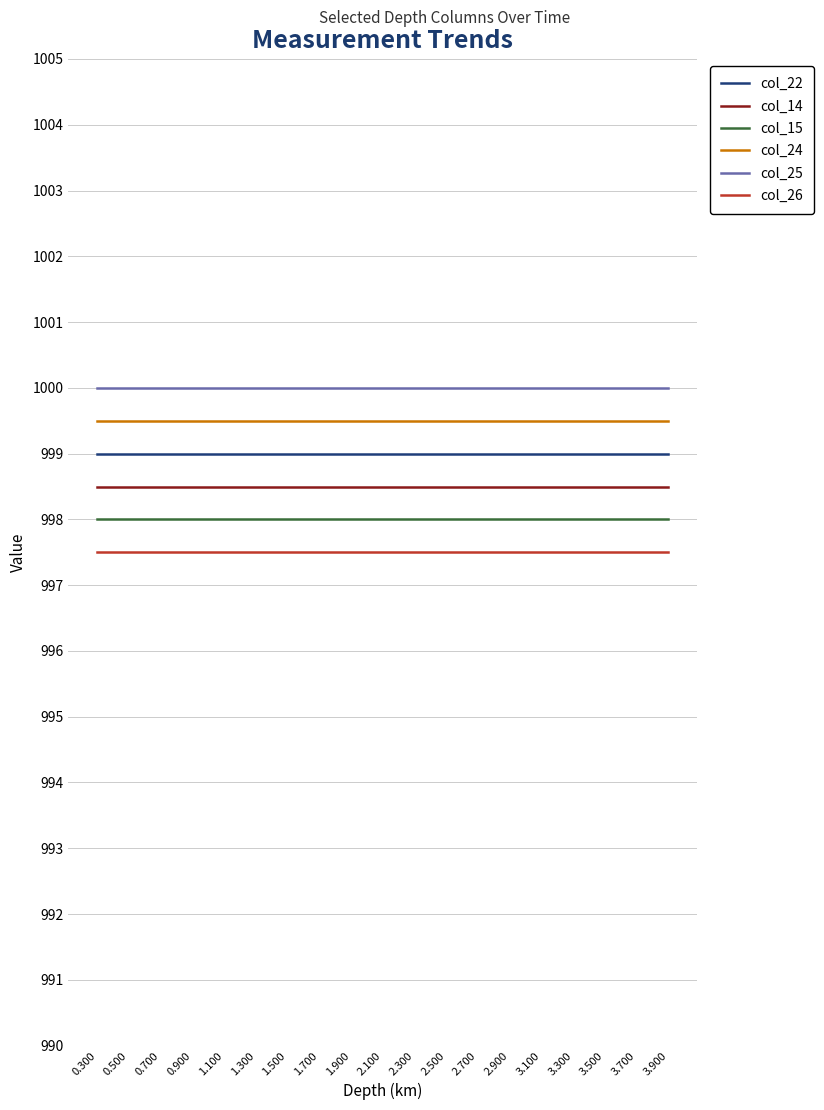

Which series has the largest total across all categories?

col_25